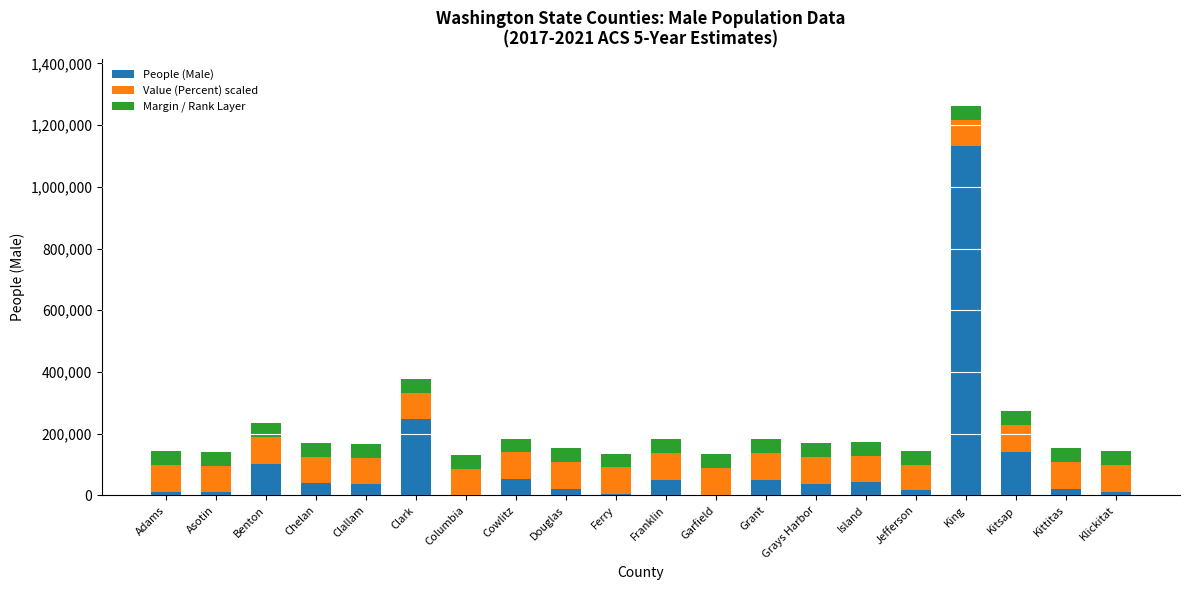

The People (Male) series shows 38474.0 at Grays Harbor. True or false?

True